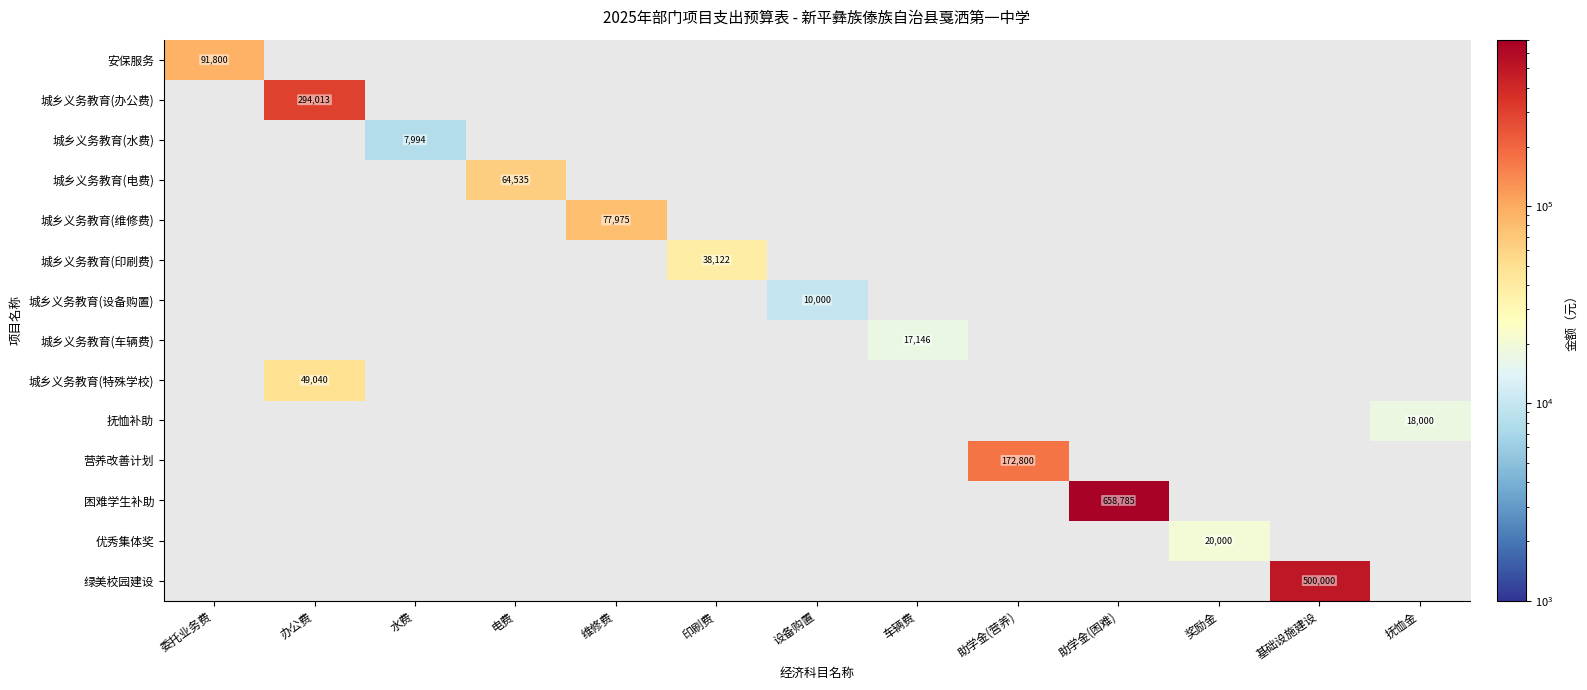

What is the spread (max minus min) of values at 助学金(困难)?

658785.0